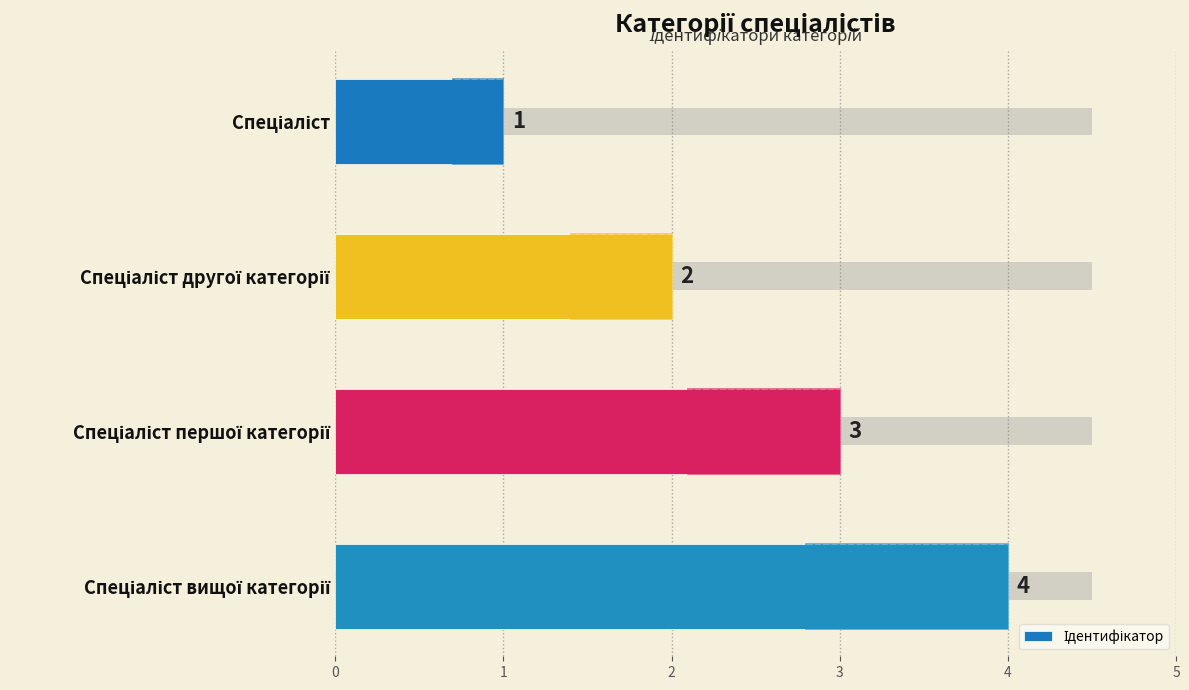

Does the chart contain stacked bars?

No